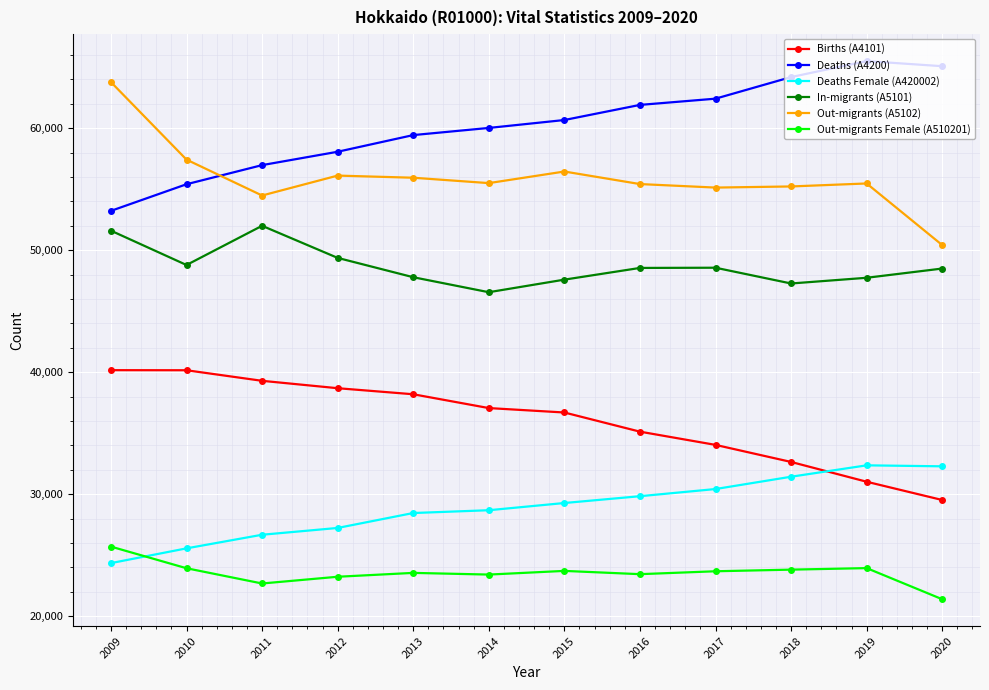

True or false: Out-migrants (A5102) has a value of 25619 at 2009.

False